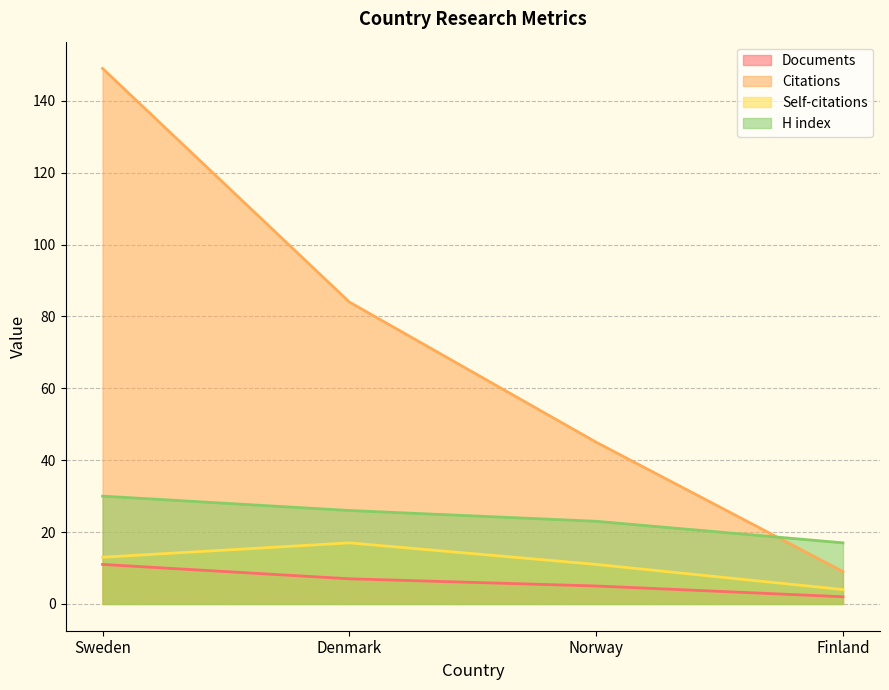

Is it true that Self-citations equals 3 at Finland?

False